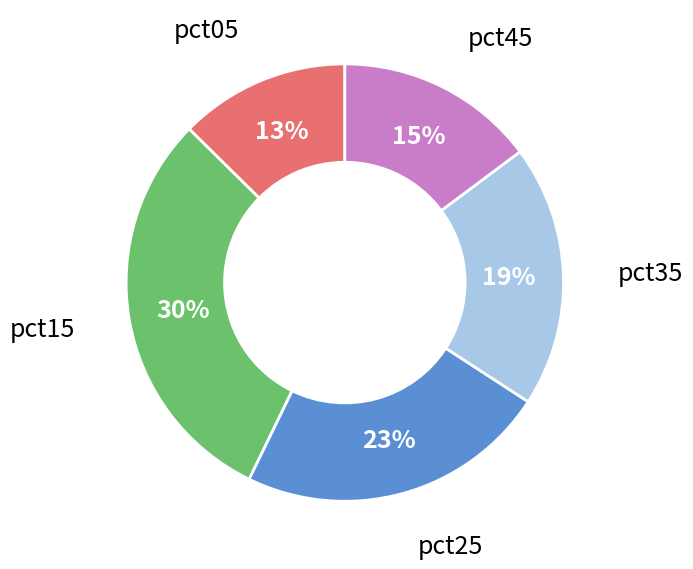

Rank the categories by value from highest to lowest.

pct15, pct25, pct35, pct45, pct05